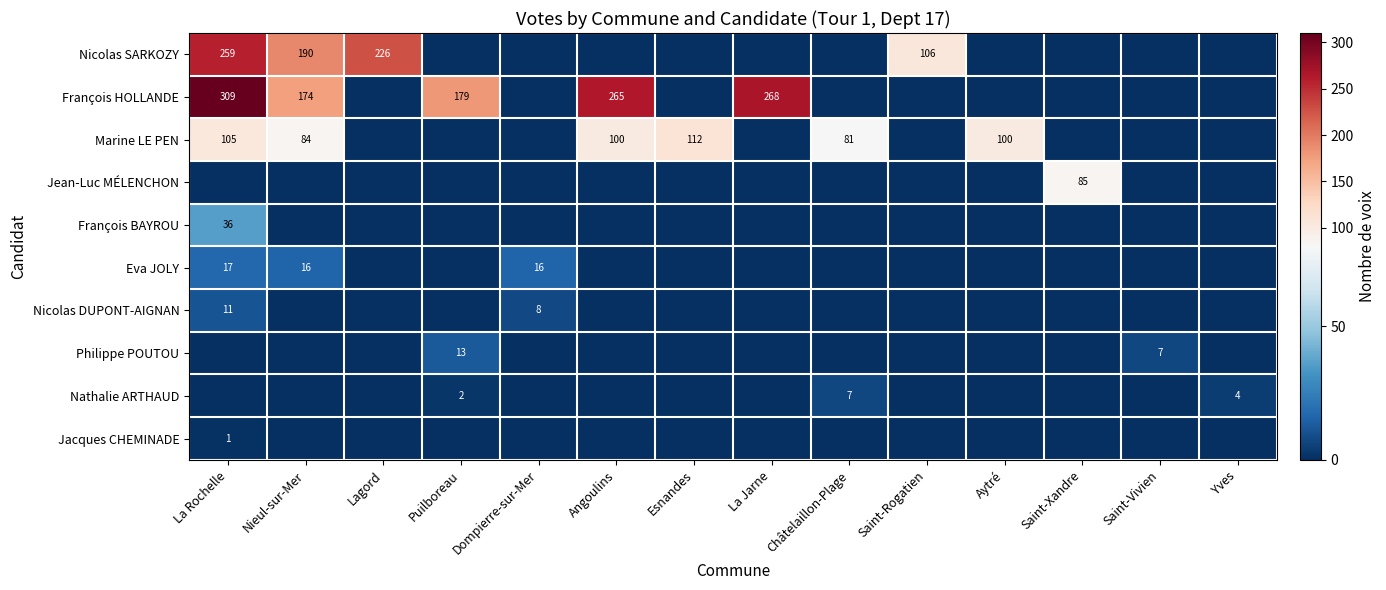

How many distinct data groups are displayed?

10